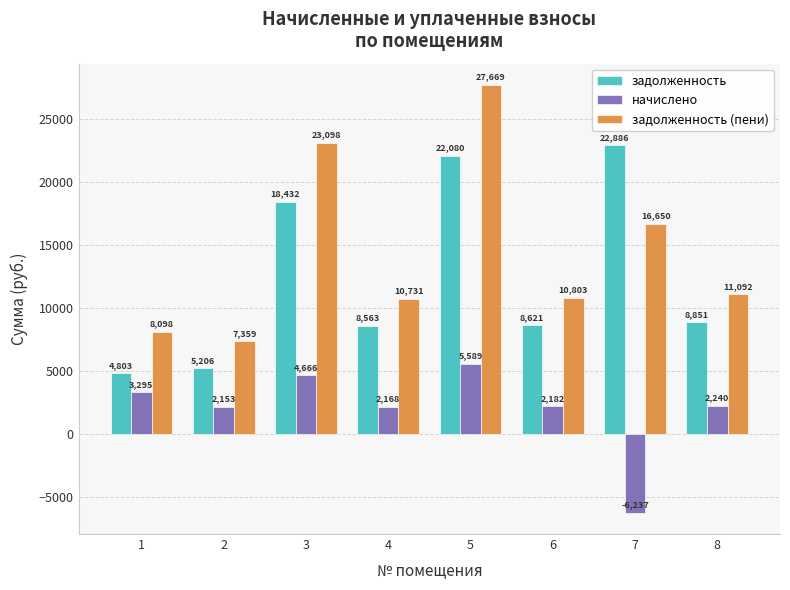

Which series changed the most between 2 and 5?

задолженность (пени)